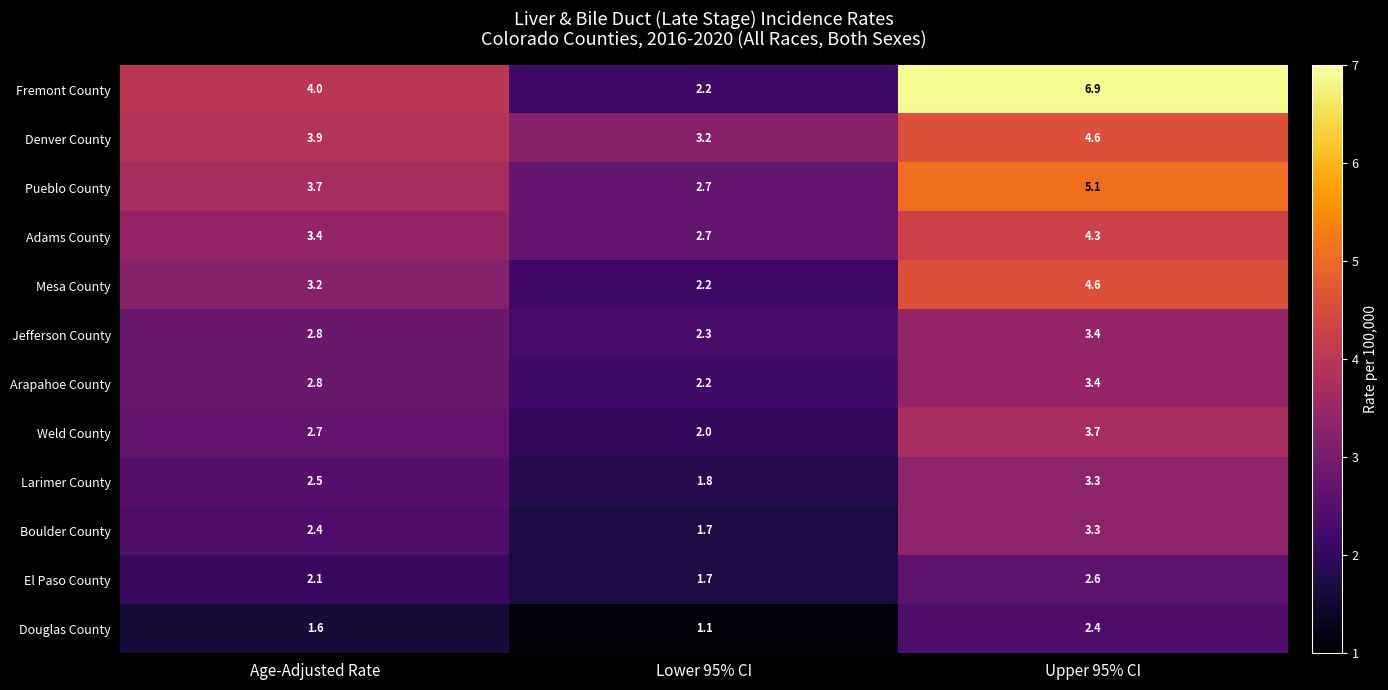

How many data points in Pueblo County are less than 3?

1